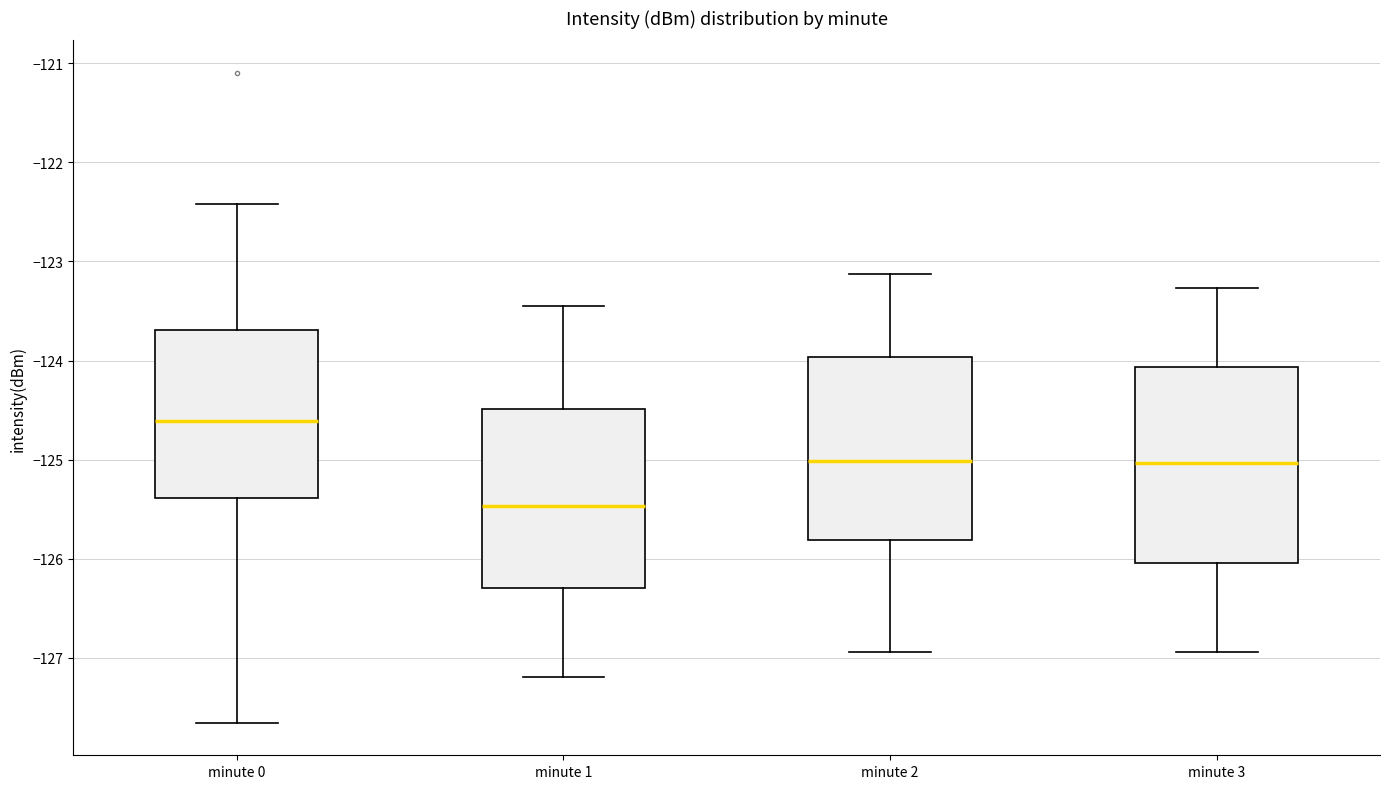

Which box's median line is the highest?

minute 0